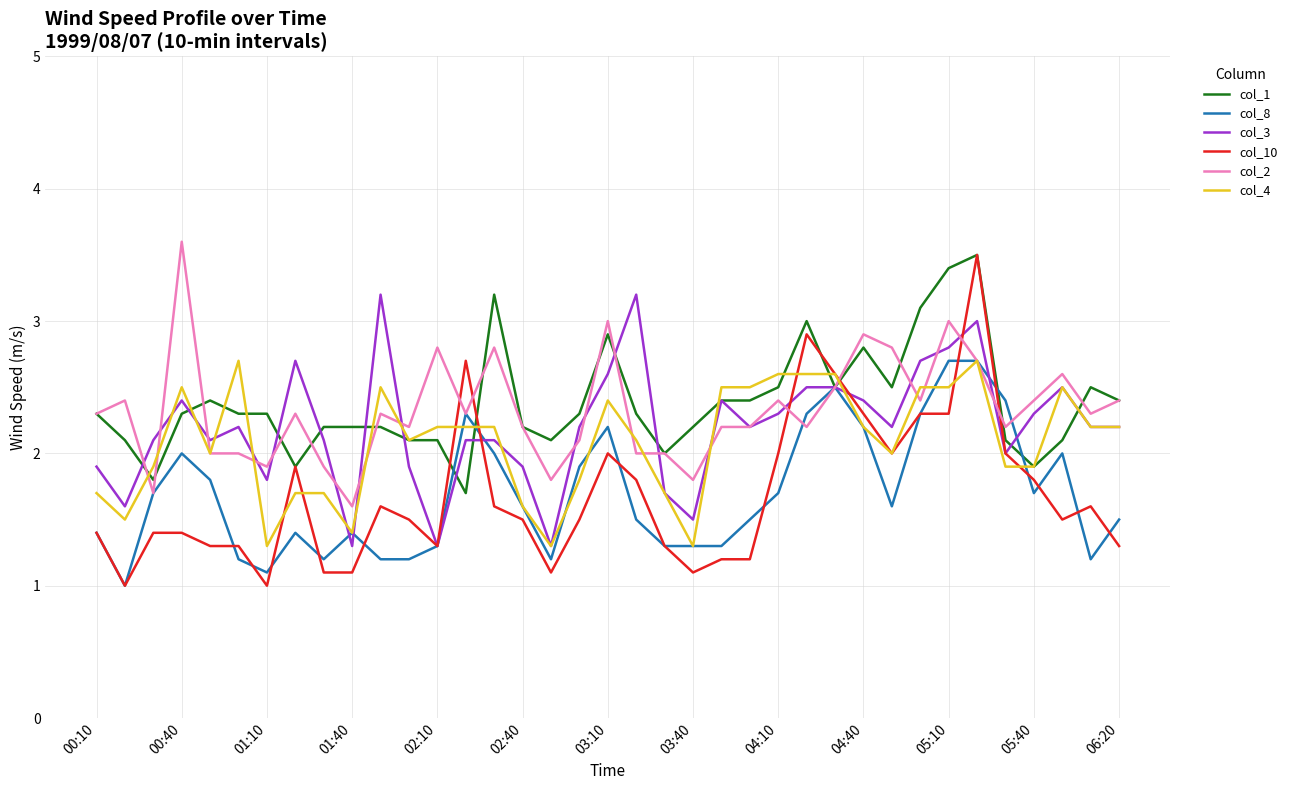

Reading left to right, extract all data points from this chart.

col_1: 2.3	2.1	1.8	2.3	2.4	2.3	2.3	1.9	2.2	2.2	2.2	2.1	2.1	1.7	3.2	2.2	2.1	2.3	2.9	2.3	2.0	2.2	2.4	2.4	2.5	3.0	2.5	2.8	2.5	3.1	3.4	3.5	2.1	1.9	2.1	2.5	2.4
col_8: 1.4	1.0	1.7	2.0	1.8	1.2	1.1	1.4	1.2	1.4	1.2	1.2	1.3	2.3	2.0	1.6	1.2	1.9	2.2	1.5	1.3	1.3	1.3	1.5	1.7	2.3	2.5	2.2	1.6	2.3	2.7	2.7	2.4	1.7	2.0	1.2	1.5
col_3: 1.9	1.6	2.1	2.4	2.1	2.2	1.8	2.7	2.1	1.3	3.2	1.9	1.3	2.1	2.1	1.9	1.3	2.2	2.6	3.2	1.7	1.5	2.4	2.2	2.3	2.5	2.5	2.4	2.2	2.7	2.8	3.0	2.0	2.3	2.5	2.2	2.2
col_10: 1.4	1.0	1.4	1.4	1.3	1.3	1.0	1.9	1.1	1.1	1.6	1.5	1.3	2.7	1.6	1.5	1.1	1.5	2.0	1.8	1.3	1.1	1.2	1.2	2.0	2.9	2.6	2.3	2.0	2.3	2.3	3.5	2.0	1.8	1.5	1.6	1.3
col_2: 2.3	2.4	1.7	3.6	2.0	2.0	1.9	2.3	1.9	1.6	2.3	2.2	2.8	2.3	2.8	2.2	1.8	2.1	3.0	2.0	2.0	1.8	2.2	2.2	2.4	2.2	2.5	2.9	2.8	2.4	3.0	2.7	2.2	2.4	2.6	2.3	2.4
col_4: 1.7	1.5	1.9	2.5	2.0	2.7	1.3	1.7	1.7	1.4	2.5	2.1	2.2	2.2	2.2	1.6	1.3	1.8	2.4	2.1	1.7	1.3	2.5	2.5	2.6	2.6	2.6	2.2	2.0	2.5	2.5	2.7	1.9	1.9	2.5	2.2	2.2